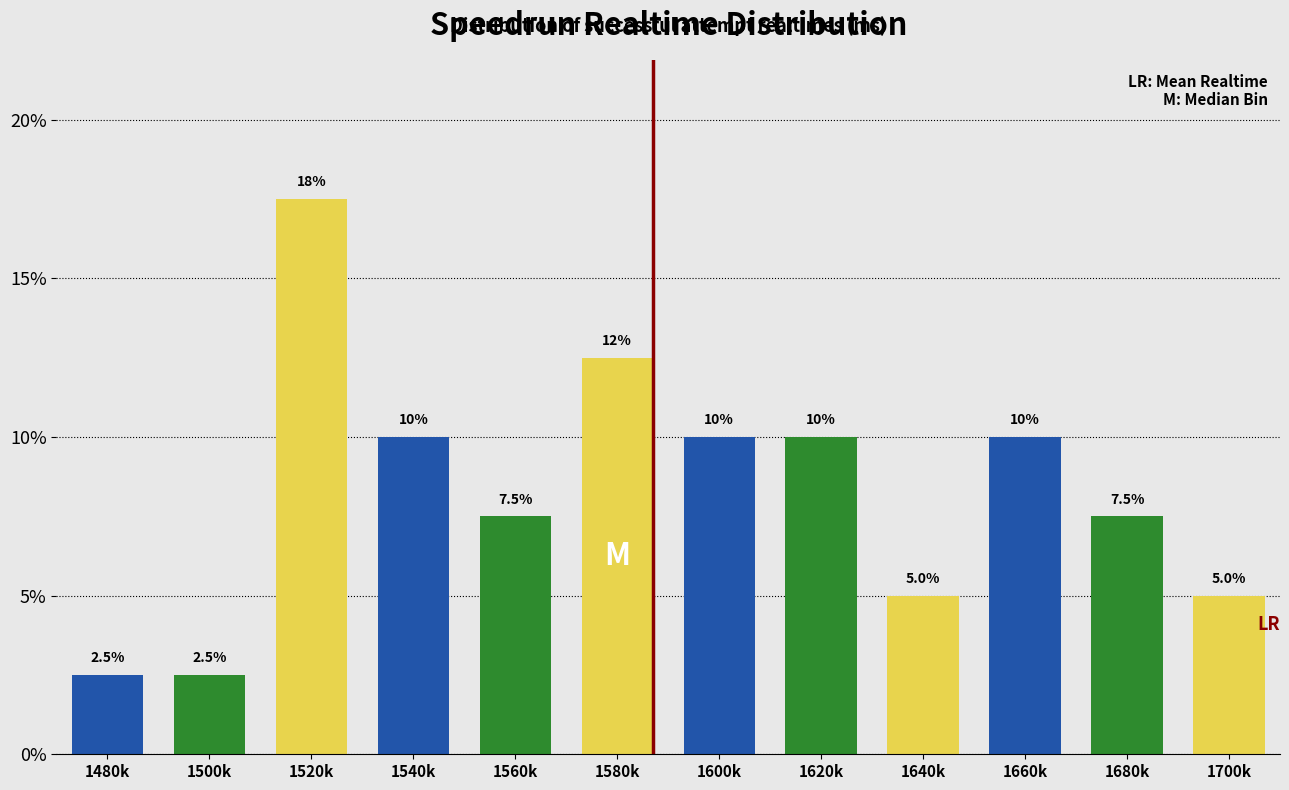

Reading left to right, list all the values displayed in this chart.

2.5	2.5	17.5	10.0	7.5	12.5	10.0	10.0	5.0	10.0	7.5	5.0